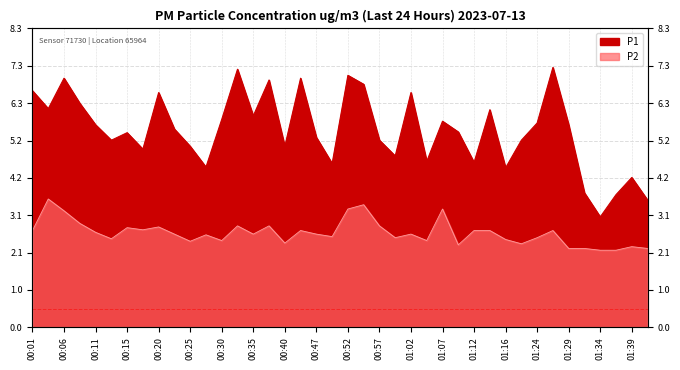

What is the sum of all P2 values?

105.5